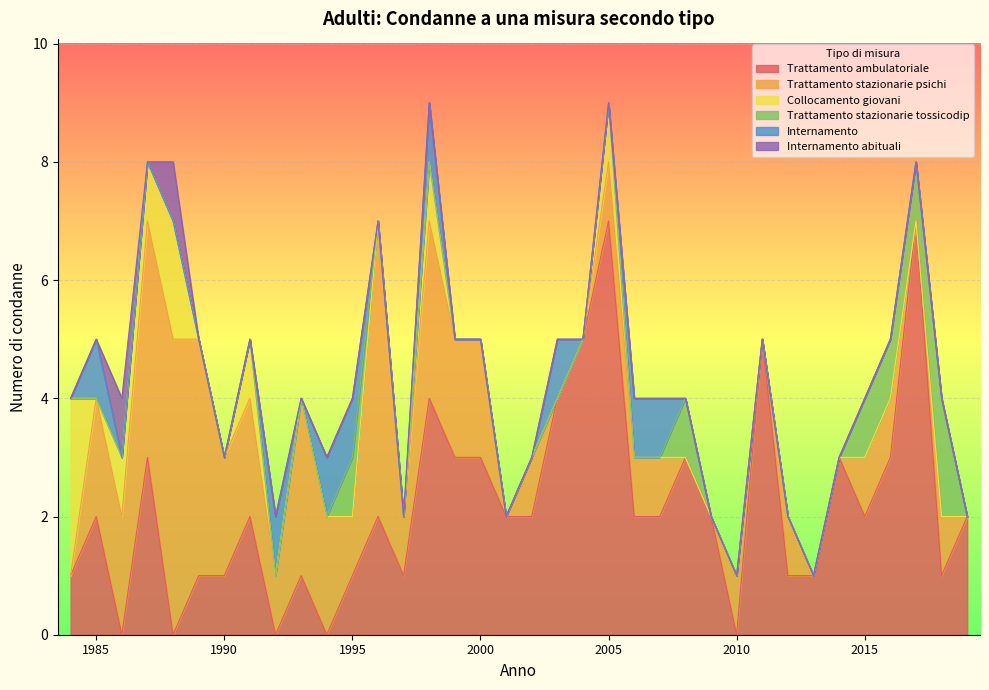

What value does the Trattamento stazionarie psichi series have at 1991?

2